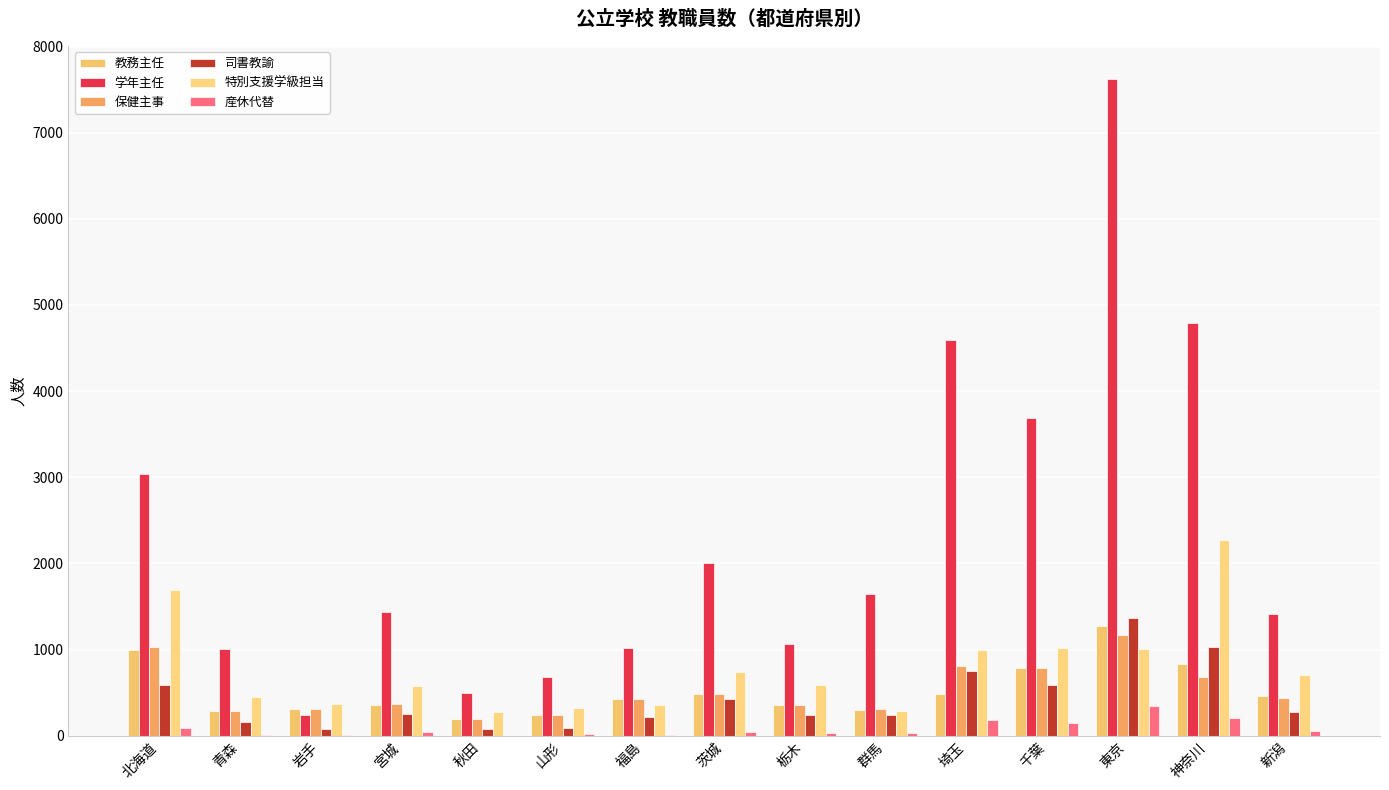

How many groups of bars are there?

15